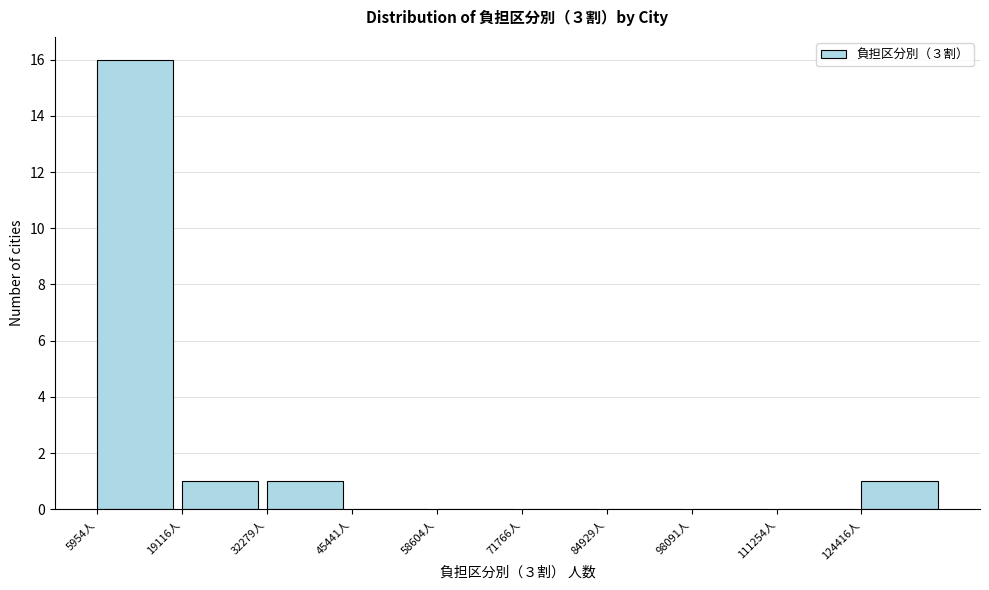

Over which range of the x-axis is the bar tallest?

6000 to 20000